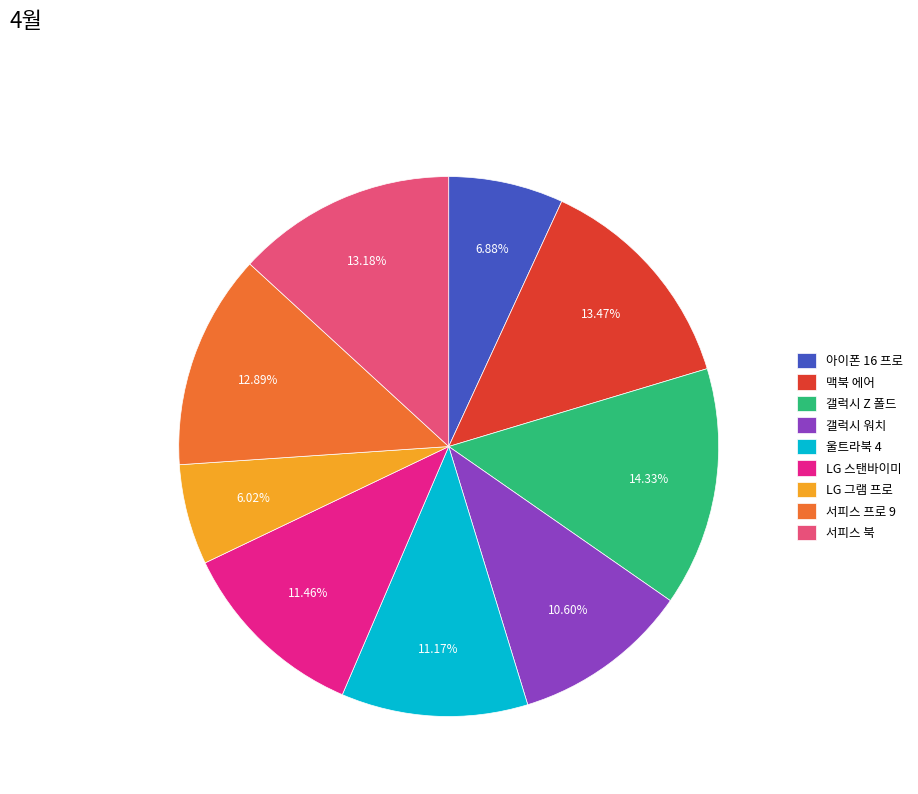

To the nearest percent, what portion does 맥북 에어 represent?

13%